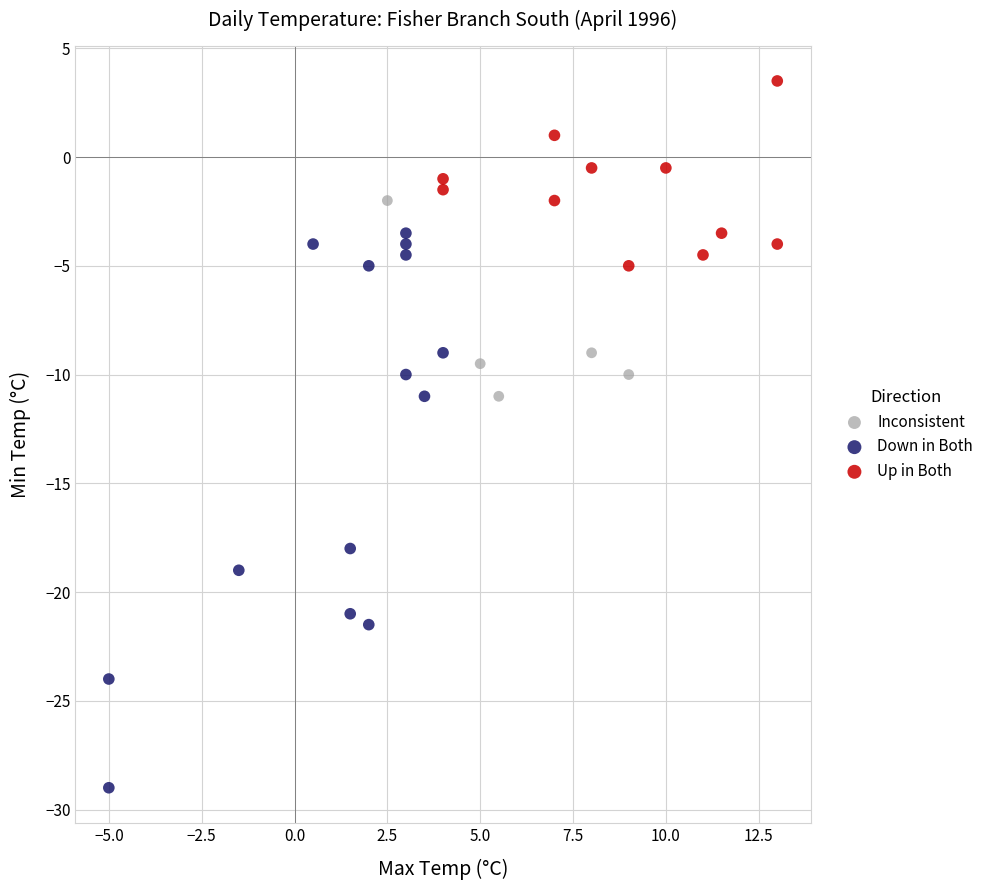

Which series reaches the maximum Y coordinate?

Up in Both